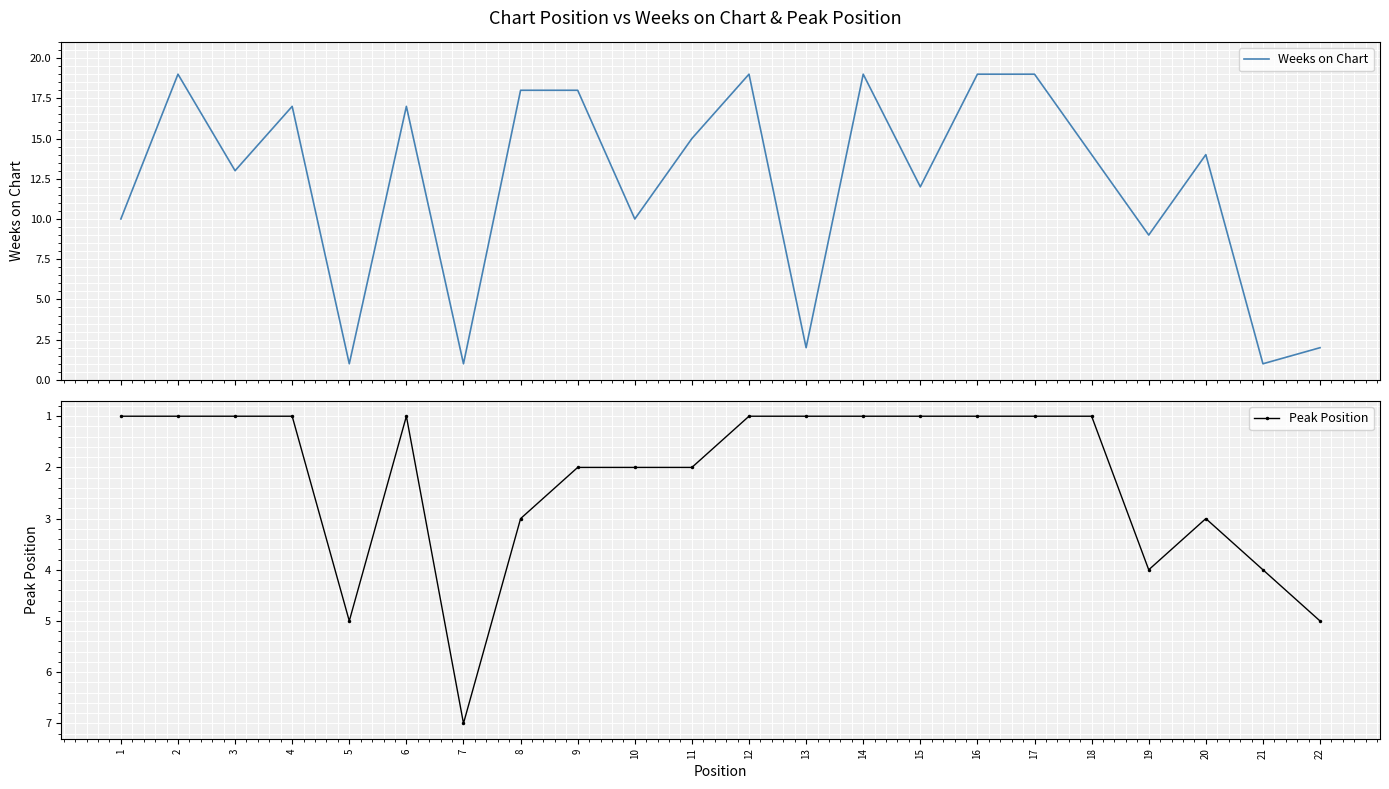

Rank the categories by Weeks on Chart value from highest to lowest.

2, 12, 14, 16, 17, 8, 9, 4, 6, 11, 18, 20, 3, 15, 1, 10, 19, 13, 22, 5, 7, 21